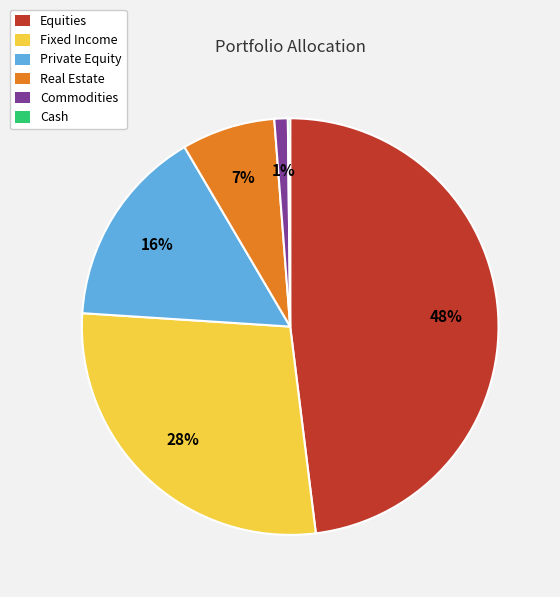

To the nearest percent, what portion does Fixed Income represent?

28%